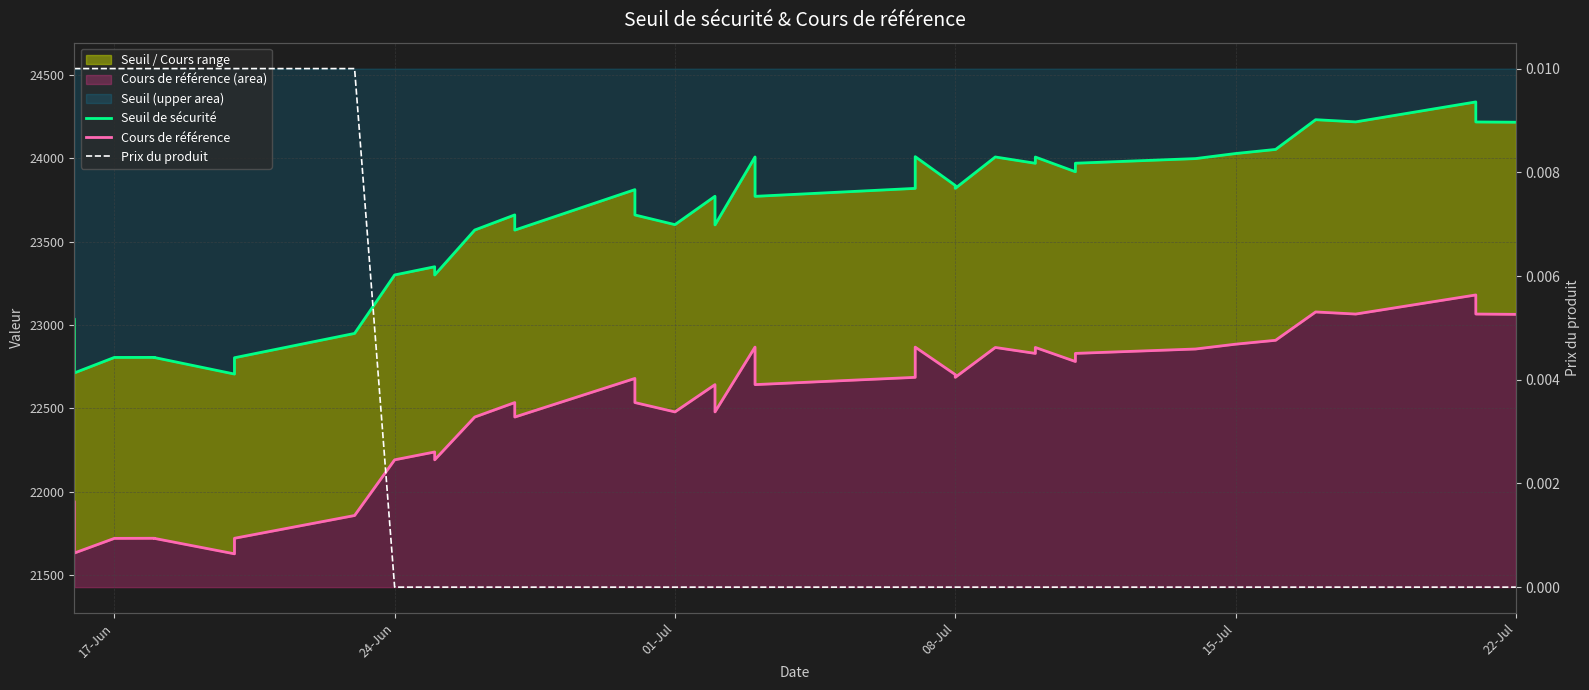

What are all the series names shown in the legend?

Seuil de sécurité, Cours de référence, Prix du produit